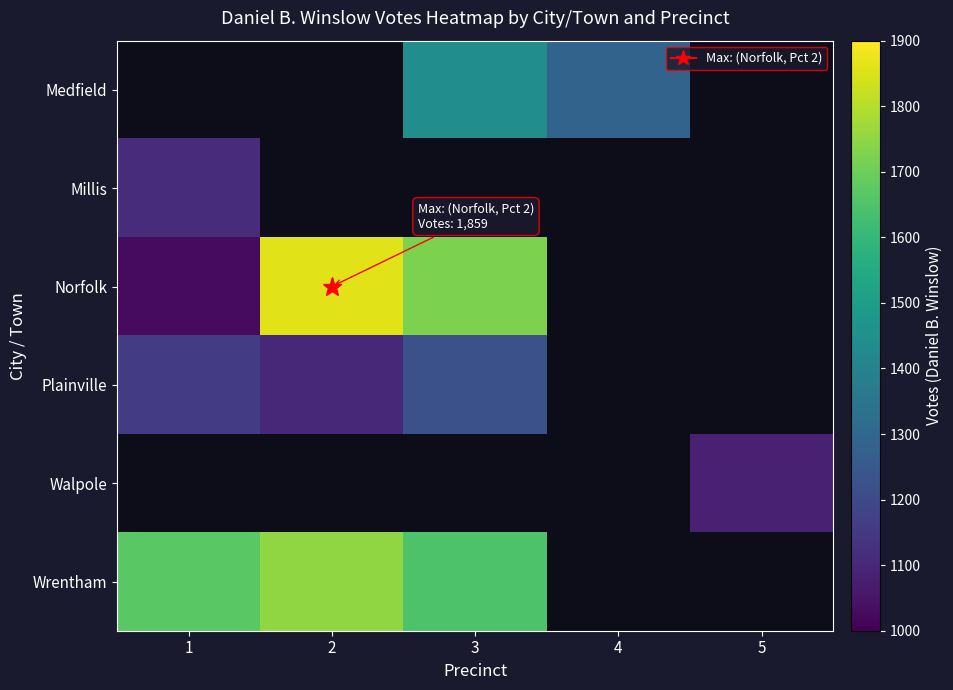

At which label is Plainville closest to 1164?

1